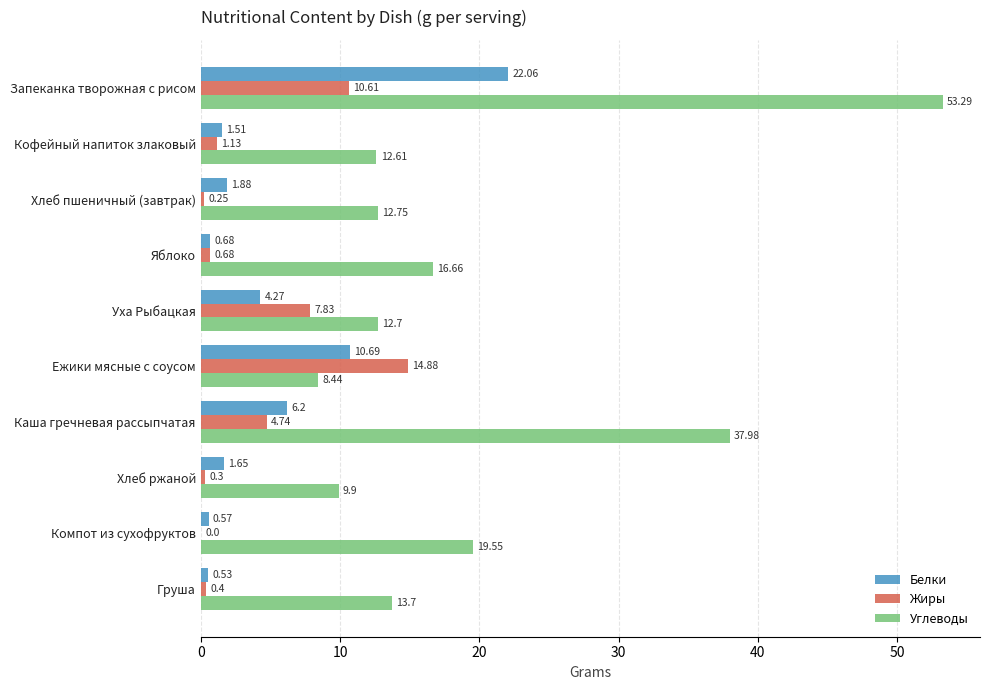

Is the value of Белки at Хлеб пшеничный (завтрак) greater than the value of Жиры at Груша?

Yes